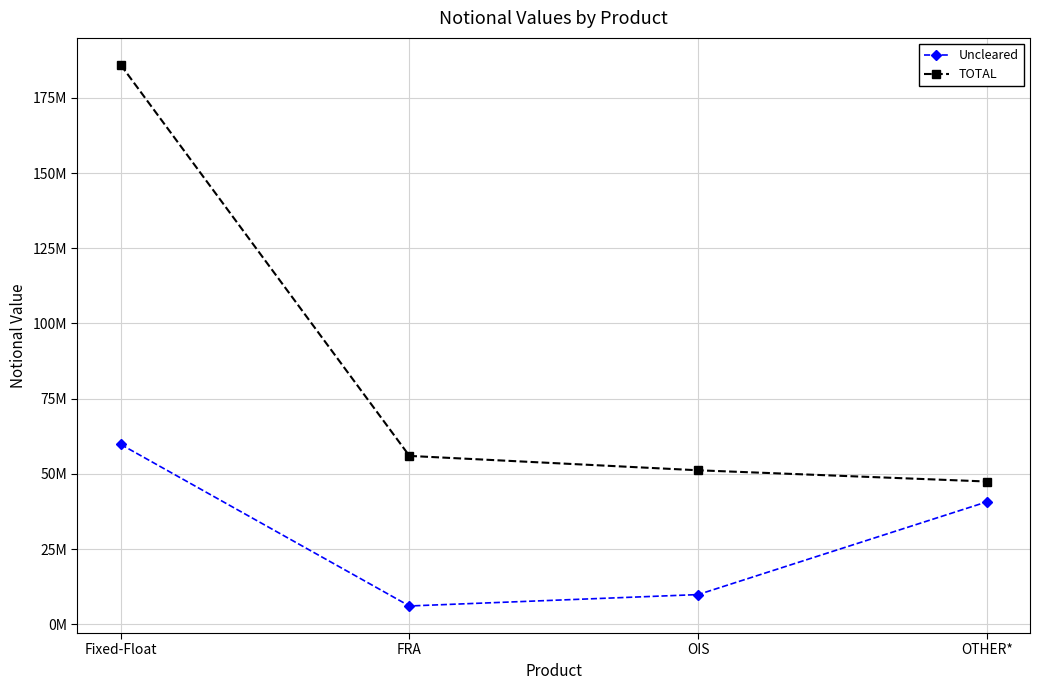

The TOTAL series shows 185931623 at Fixed-Float. True or false?

True